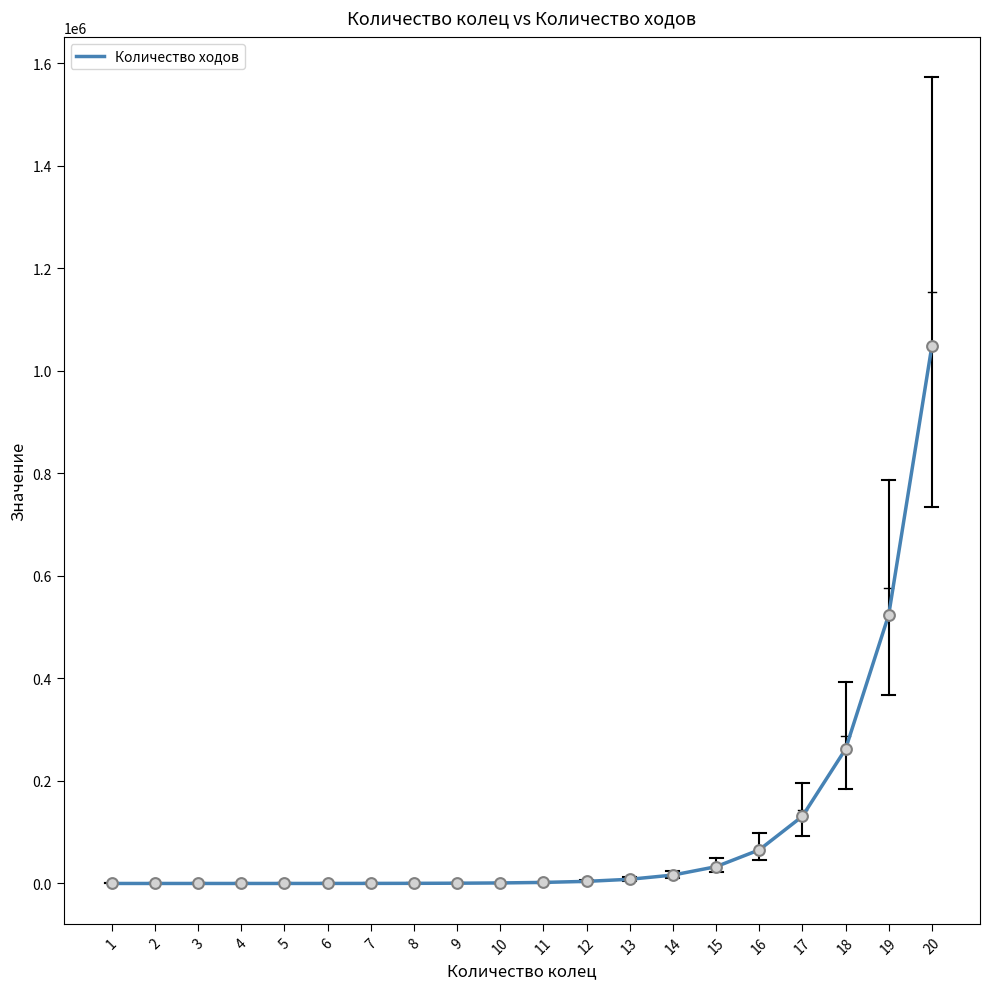

Which has a higher value, 12 or 20?

20